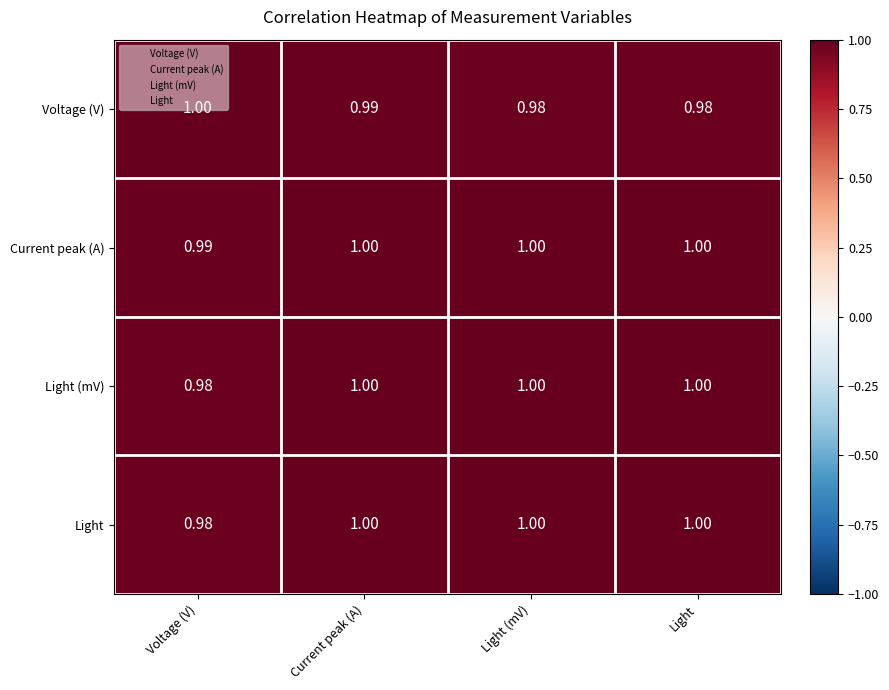

Is the value of Voltage (V) at Current peak (A) greater than the value of Light at Light (mV)?

No